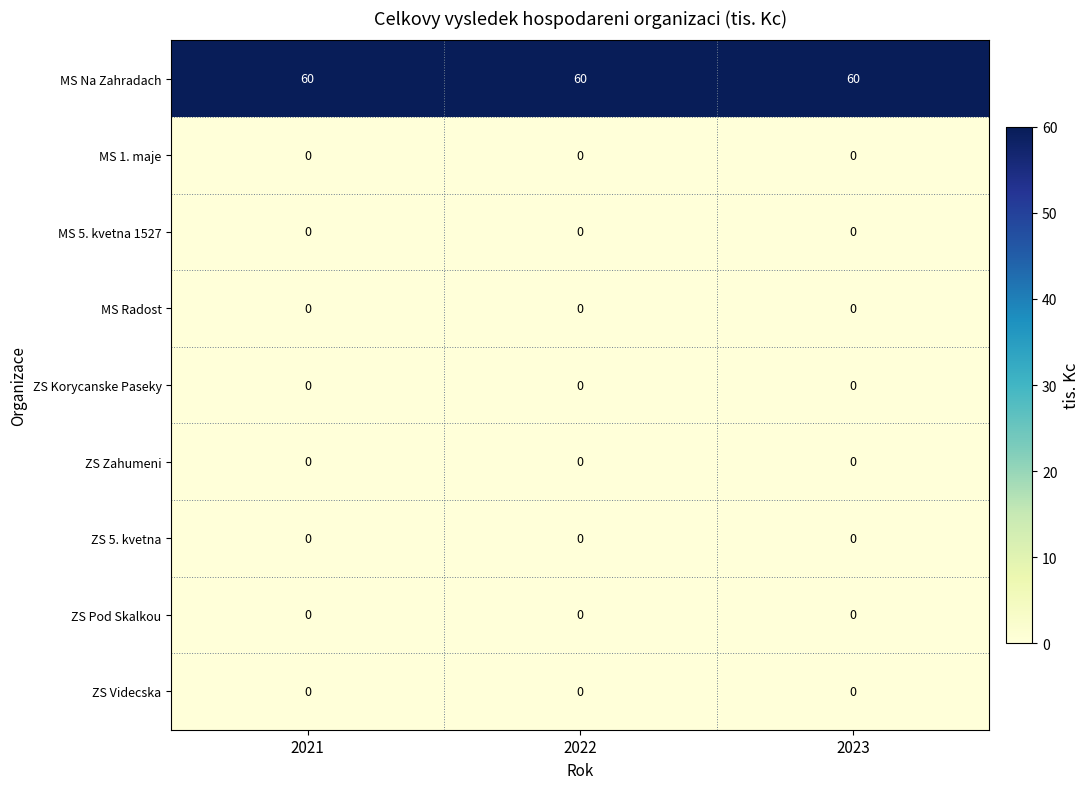

What is the maximum value shown in the chart?

60